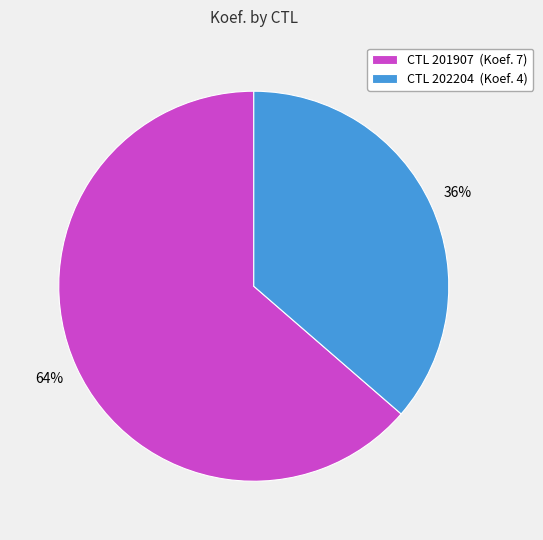

Do CTL 202204 (Koef. 4) and CTL 201907 (Koef. 7) together represent more than half of the pie?

Yes